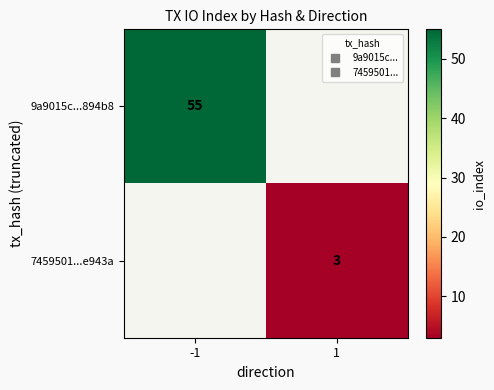

How many positive values does the 7459501...e943a series have?

1